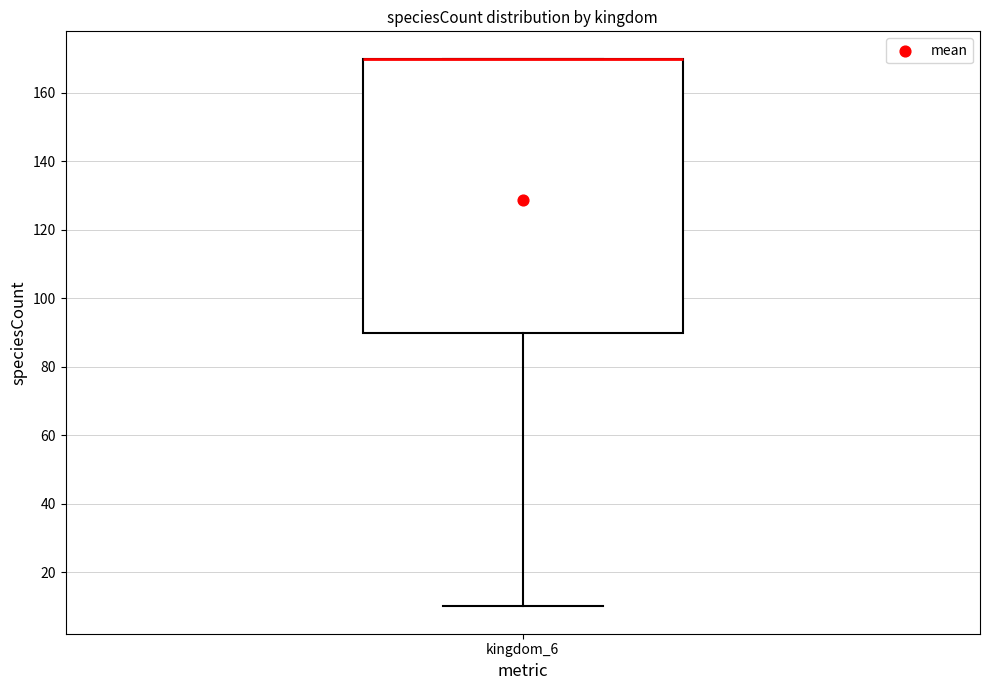

Transcribe this box plot: give where the median line is, the range the box spans, and where the two whiskers end, as read against the y-axis. The values are not printed on the chart, so give them approximately, as read against the axis.

median 170 (drawn on the box's upper edge), box 90 to 170, whiskers 10 to 170